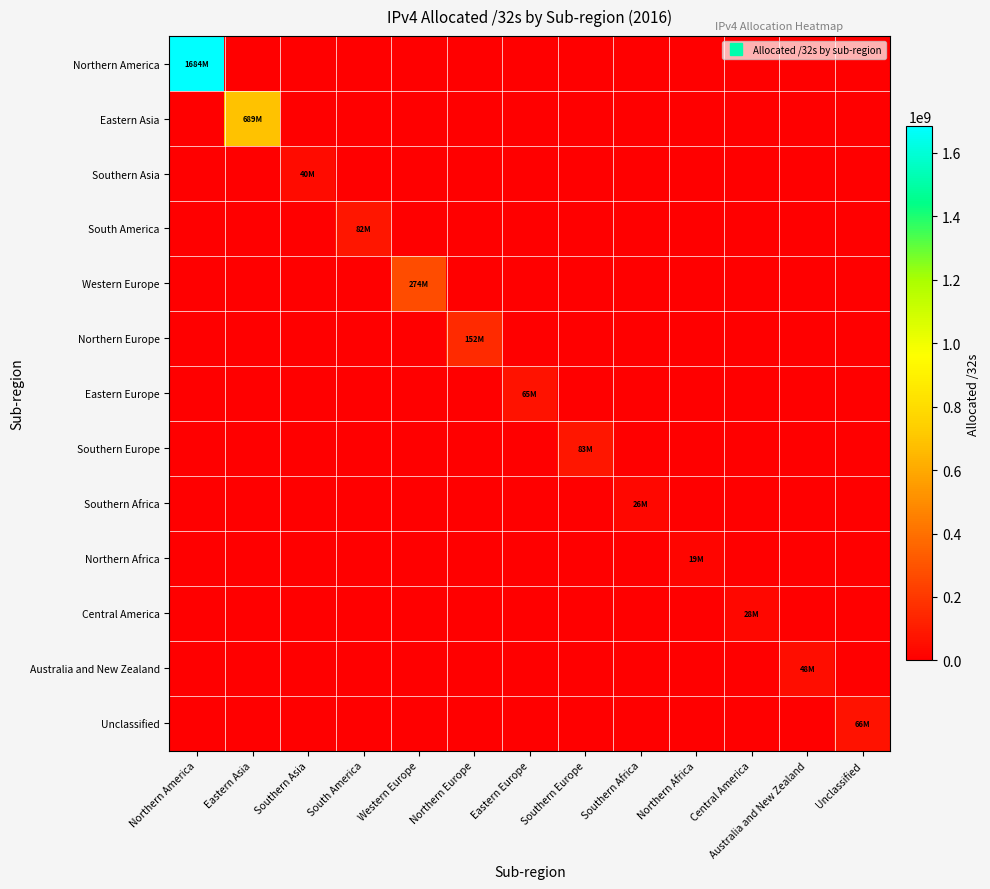

Reading left to right, what are all the values shown in this chart?

Northern America: Northern America=1684045824	Eastern Asia=0	Southern Asia=0	South America=0	Western Europe=0	Northern Europe=0	Eastern Europe=0	Southern Europe=0	Southern Africa=0	Northern Africa=0	Central America=0	Australia and New Zealand=0	Unclassified=0
Eastern Asia: Northern America=0	Eastern Asia=689244416	Southern Asia=0	South America=0	Western Europe=0	Northern Europe=0	Eastern Europe=0	Southern Europe=0	Southern Africa=0	Northern Africa=0	Central America=0	Australia and New Zealand=0	Unclassified=0
Southern Asia: Northern America=0	Eastern Asia=0	Southern Asia=40626176	South America=0	Western Europe=0	Northern Europe=0	Eastern Europe=0	Southern Europe=0	Southern Africa=0	Northern Africa=0	Central America=0	Australia and New Zealand=0	Unclassified=0
South America: Northern America=0	Eastern Asia=0	Southern Asia=0	South America=82576640	Western Europe=0	Northern Europe=0	Eastern Europe=0	Southern Europe=0	Southern Africa=0	Northern Africa=0	Central America=0	Australia and New Zealand=0	Unclassified=0
Western Europe: Northern America=0	Eastern Asia=0	Southern Asia=0	South America=0	Western Europe=274117136	Northern Europe=0	Eastern Europe=0	Southern Europe=0	Southern Africa=0	Northern Africa=0	Central America=0	Australia and New Zealand=0	Unclassified=0
Northern Europe: Northern America=0	Eastern Asia=0	Southern Asia=0	South America=0	Western Europe=0	Northern Europe=152430720	Eastern Europe=0	Southern Europe=0	Southern Africa=0	Northern Africa=0	Central America=0	Australia and New Zealand=0	Unclassified=0
Eastern Europe: Northern America=0	Eastern Asia=0	Southern Asia=0	South America=0	Western Europe=0	Northern Europe=0	Eastern Europe=65817928	Southern Europe=0	Southern Africa=0	Northern Africa=0	Central America=0	Australia and New Zealand=0	Unclassified=0
Southern Europe: Northern America=0	Eastern Asia=0	Southern Asia=0	South America=0	Western Europe=0	Northern Europe=0	Eastern Europe=0	Southern Europe=83926400	Southern Africa=0	Northern Africa=0	Central America=0	Australia and New Zealand=0	Unclassified=0
Southern Africa: Northern America=0	Eastern Asia=0	Southern Asia=0	South America=0	Western Europe=0	Northern Europe=0	Eastern Europe=0	Southern Europe=0	Southern Africa=26923264	Northern Africa=0	Central America=0	Australia and New Zealand=0	Unclassified=0
Northern Africa: Northern America=0	Eastern Asia=0	Southern Asia=0	South America=0	Western Europe=0	Northern Europe=0	Eastern Europe=0	Southern Europe=0	Southern Africa=0	Northern Africa=19953152	Central America=0	Australia and New Zealand=0	Unclassified=0
Central America: Northern America=0	Eastern Asia=0	Southern Asia=0	South America=0	Western Europe=0	Northern Europe=0	Eastern Europe=0	Southern Europe=0	Southern Africa=0	Northern Africa=0	Central America=28813568	Australia and New Zealand=0	Unclassified=0
Australia and New Zealand: Northern America=0	Eastern Asia=0	Southern Asia=0	South America=0	Western Europe=0	Northern Europe=0	Eastern Europe=0	Southern Europe=0	Southern Africa=0	Northern Africa=0	Central America=0	Australia and New Zealand=48610304	Unclassified=0
Unclassified: Northern America=0	Eastern Asia=0	Southern Asia=0	South America=0	Western Europe=0	Northern Europe=0	Eastern Europe=0	Southern Europe=0	Southern Africa=0	Northern Africa=0	Central America=0	Australia and New Zealand=0	Unclassified=66405960